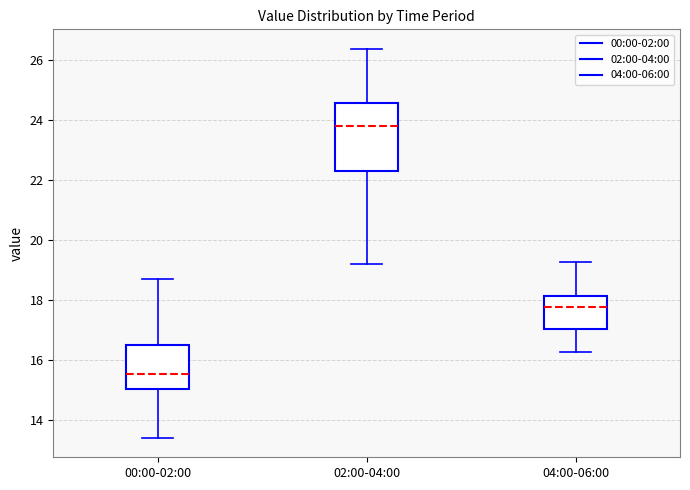

Reading left to right, transcribe this box plot: for each box, give where its median line is, the range the box spans, and where its two whiskers end, as read against the y-axis. The values are not printed on the chart, so give them approximately, as read against the axis.

00:00-02:00: median 15.6, box 15.0 to 16.6, whiskers 13.4 to 18.8
02:00-04:00: median 23.8, box 22.4 to 24.6, whiskers 19.2 to 26.4
04:00-06:00: median 17.8, box 17.0 to 18.2, whiskers 16.2 to 19.2